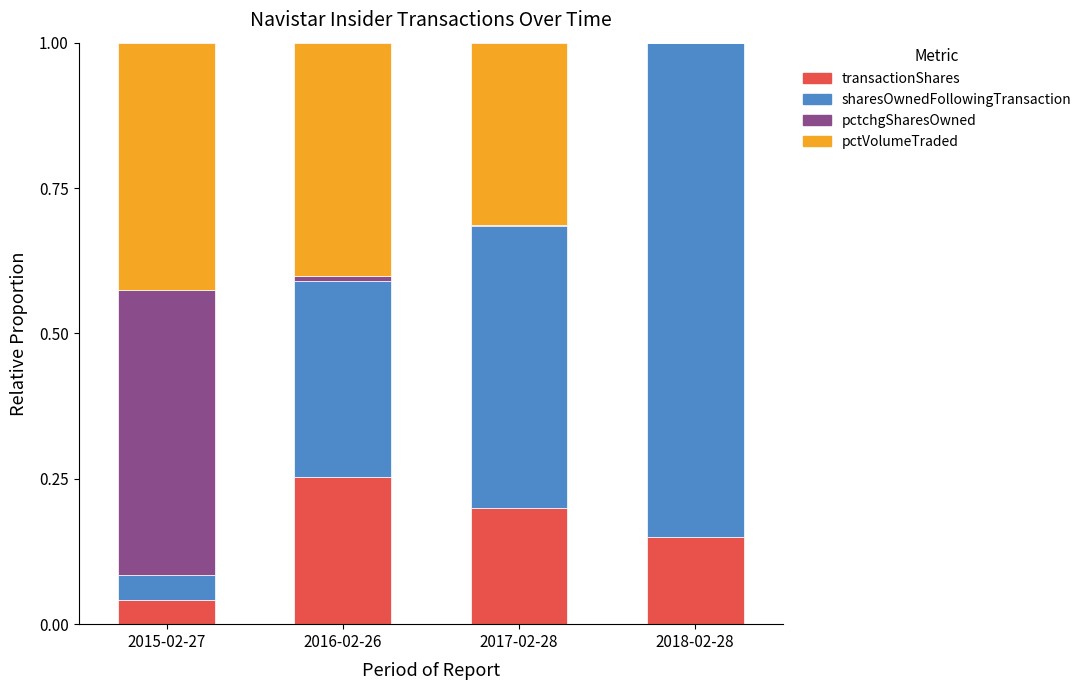

Which category has the highest value in the transactionShares series?

2016-02-26